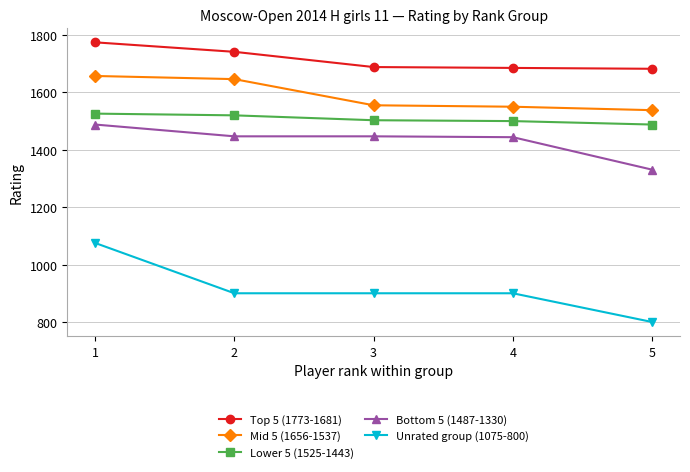

What is the value of the Mid 5 (1656-1537) point at the 5th from the left?

1537